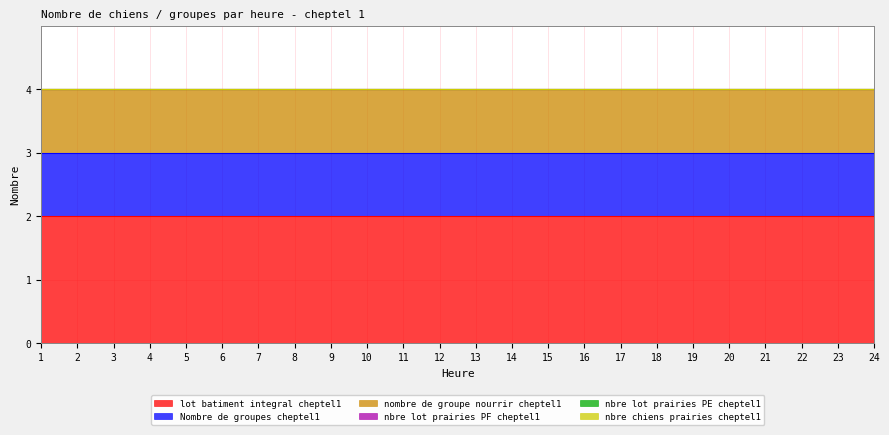

True or false: nbre lot prairies PF cheptel1 and nbre chiens prairies cheptel1 cross at least once.

False